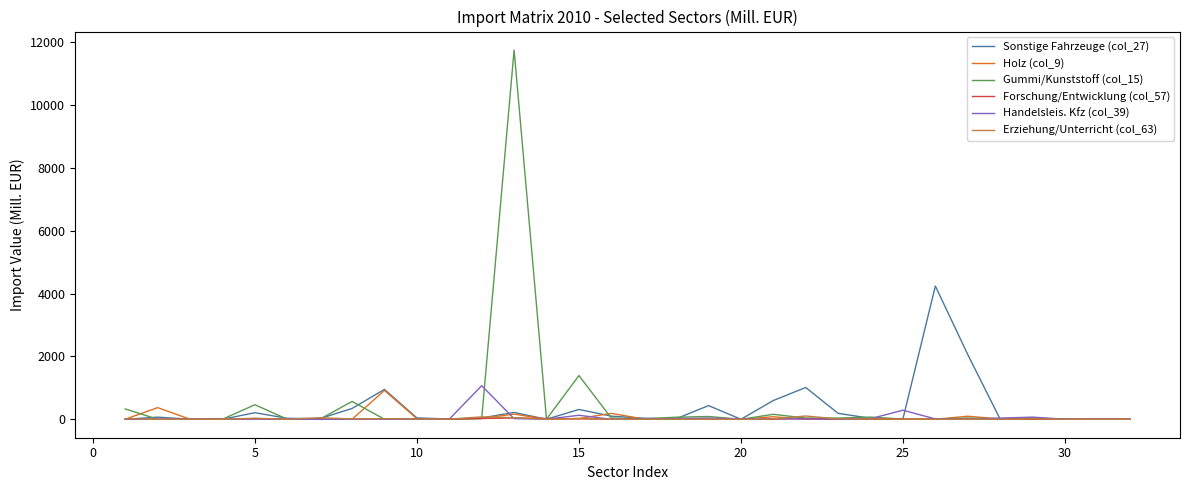

Which series has the widest spread of values?

Gummi/Kunststoff (col_15)